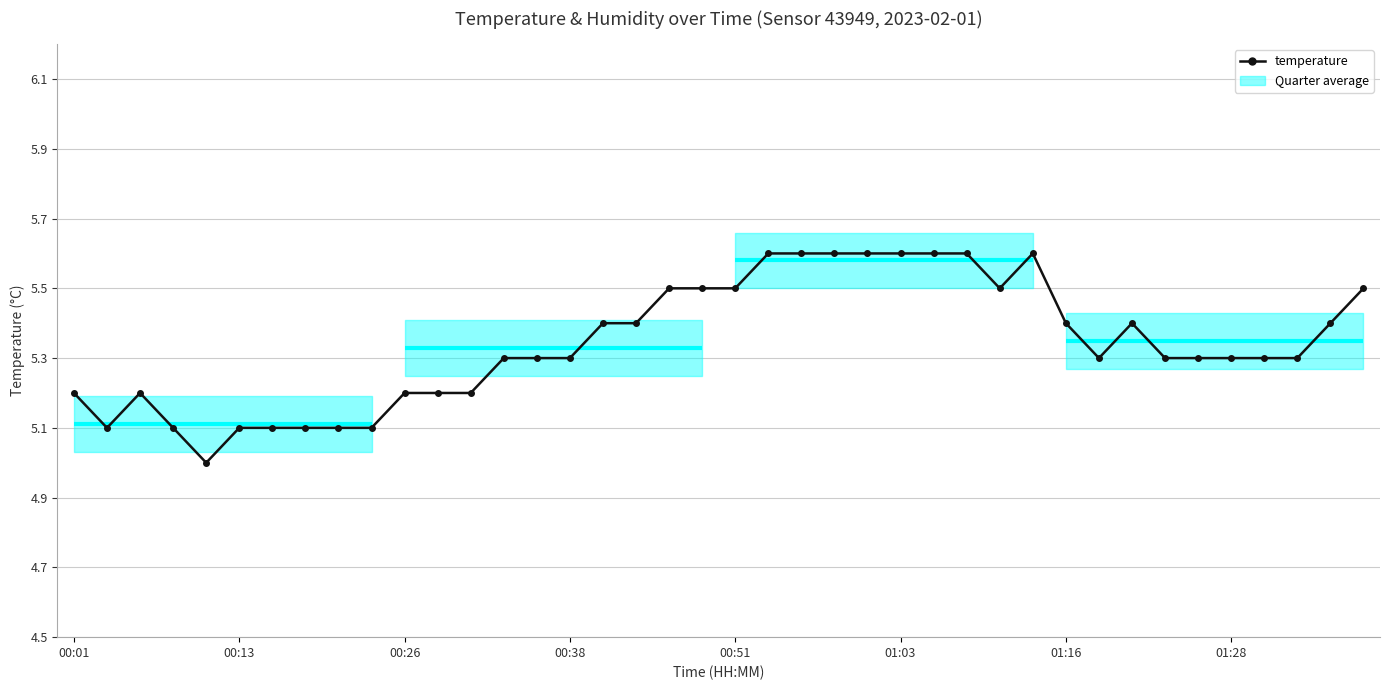

Is it true that the value at 00:26 is 5.2?

True